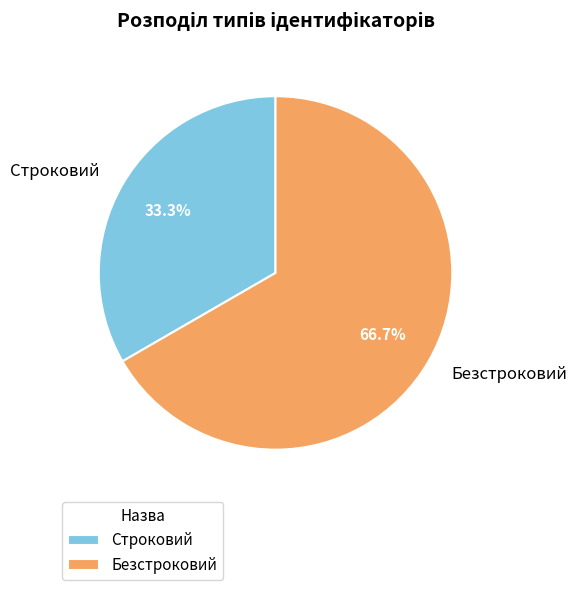

To the nearest percent, what is the combined percentage of Строковий and Безстроковий?

100%